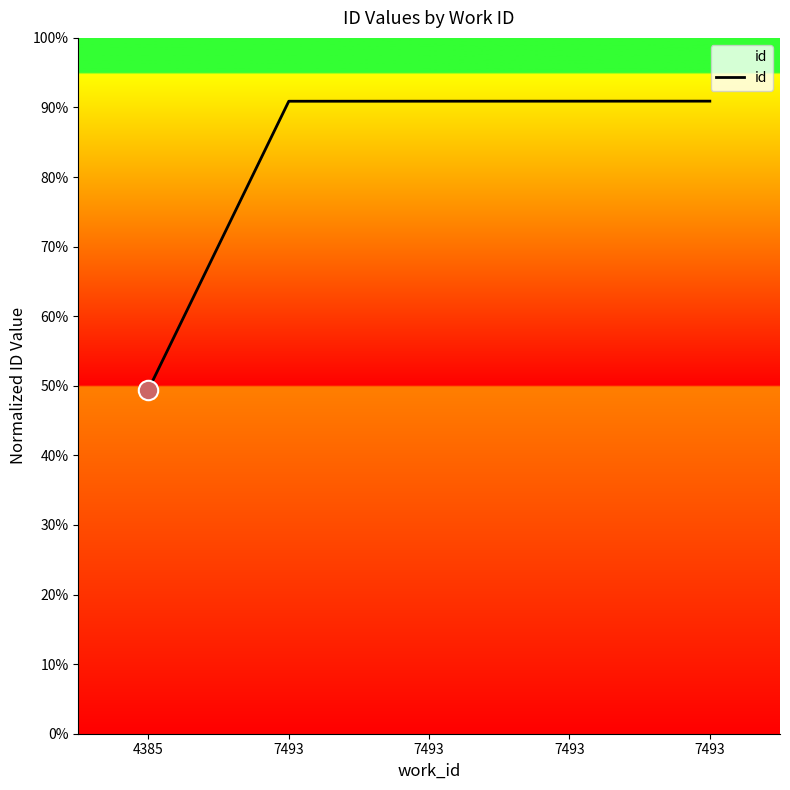

What is the value of the 2nd point from the left?

90.9